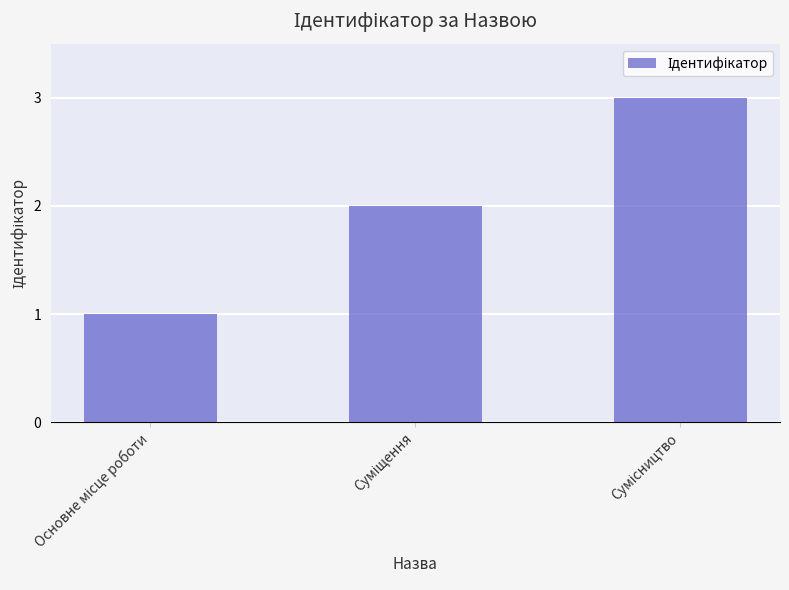

What is the sum of all values?

6